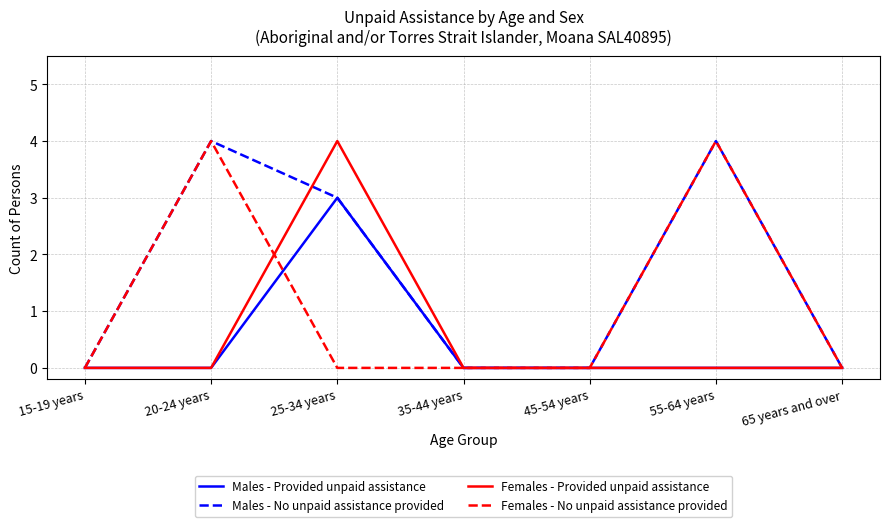

At which category is the sum across all series the highest?

25-34 years